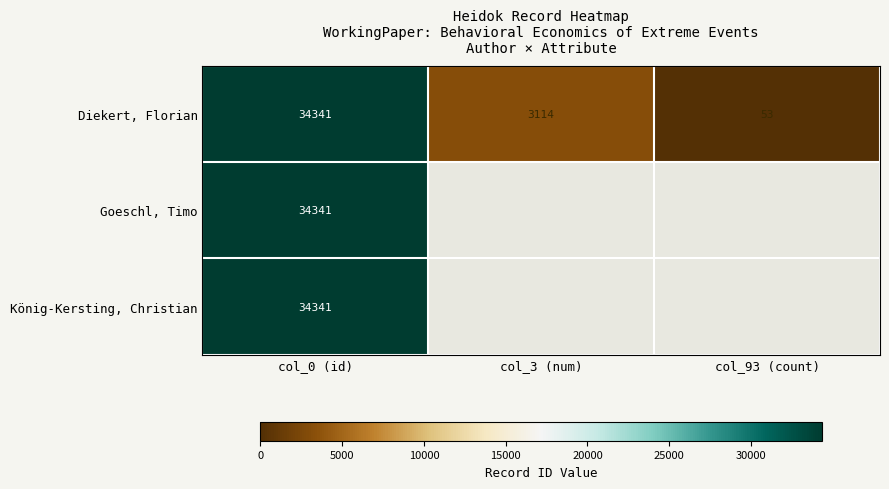

At which category is the sum across all series the highest?

col_0 (id)